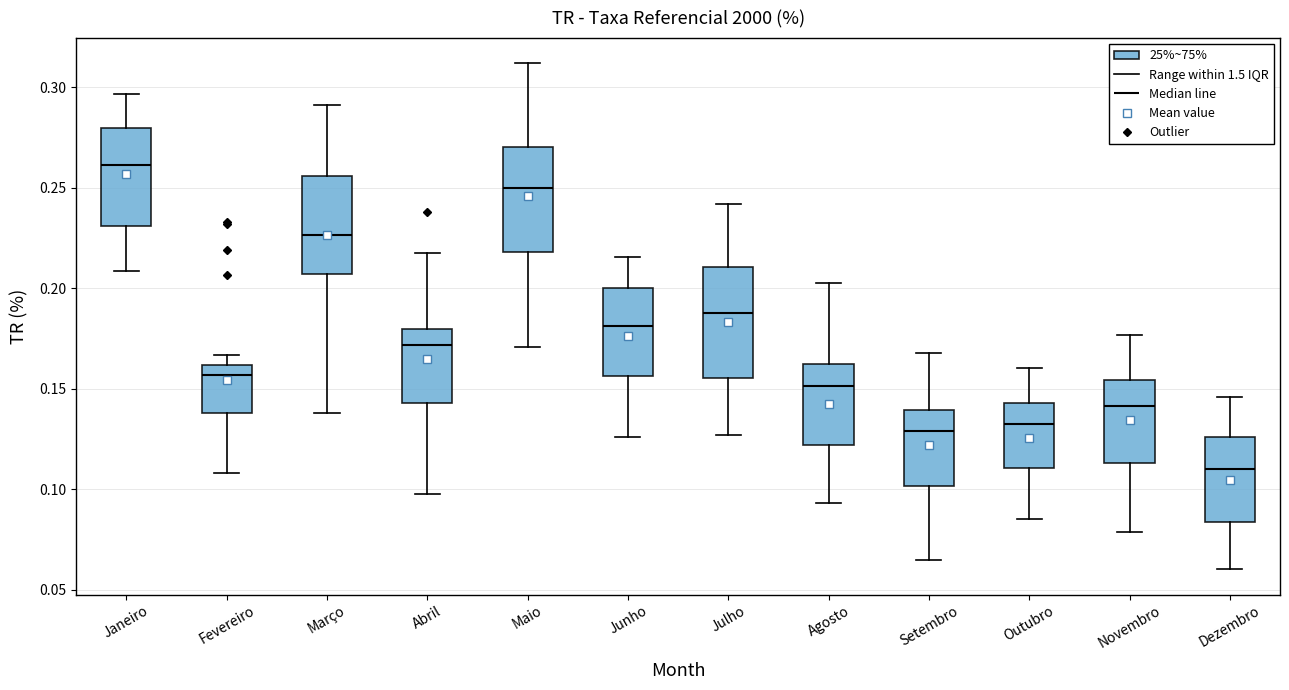

Where does the median line of the box for Fevereiro sit on the y-axis? The values are not printed on the chart, so give them approximately, as read against the axis.

0.155